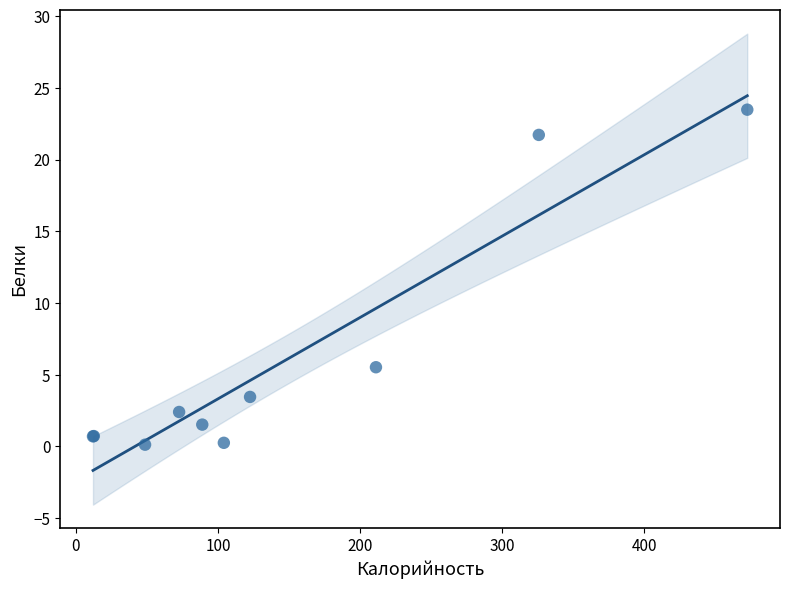

What Y value in the scatter plot is closest to 11?

5.5